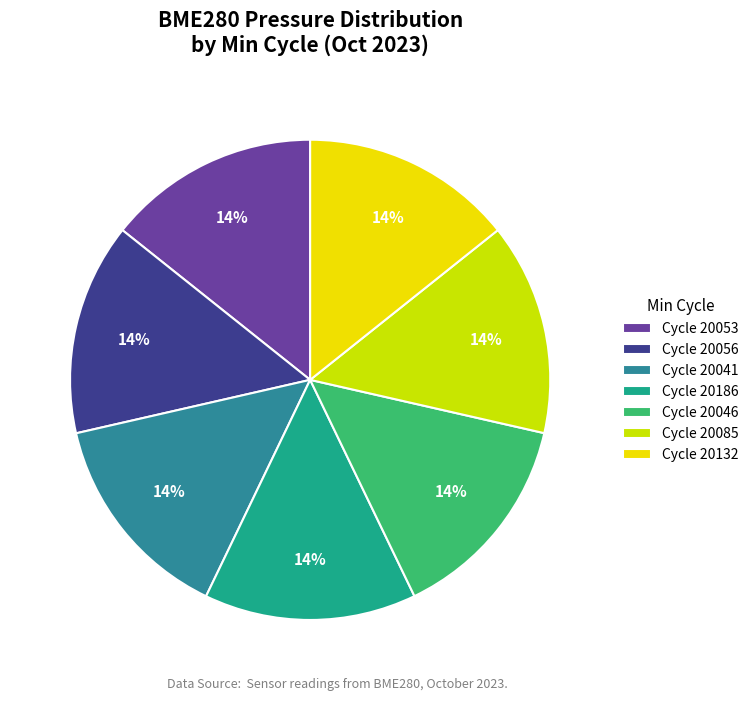

Does Cycle 20041 account for over 50% of the chart?

No